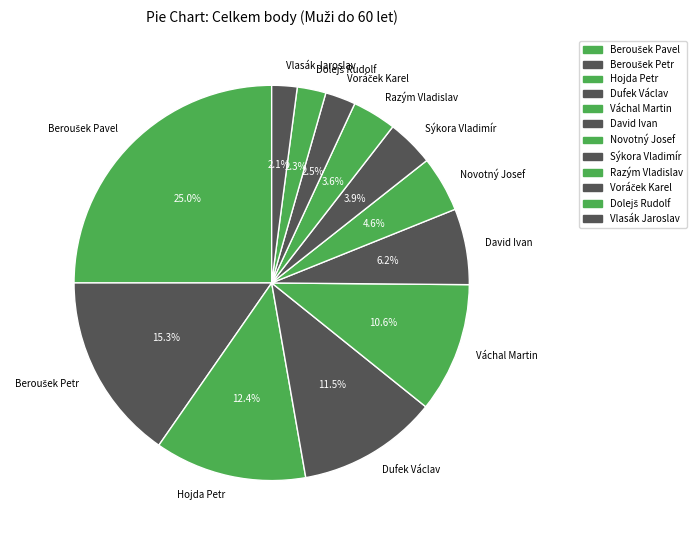

To the nearest percent, what is the average slice percentage?

8%